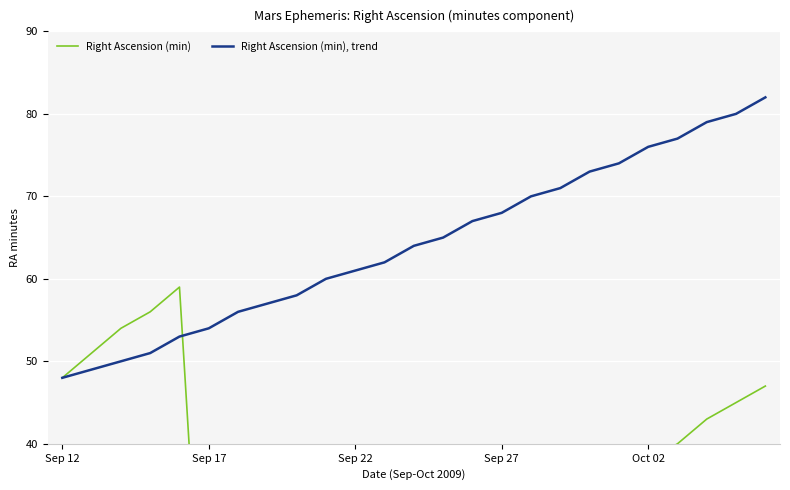

What is the highest value of the Right Ascension (min), trend series?

82